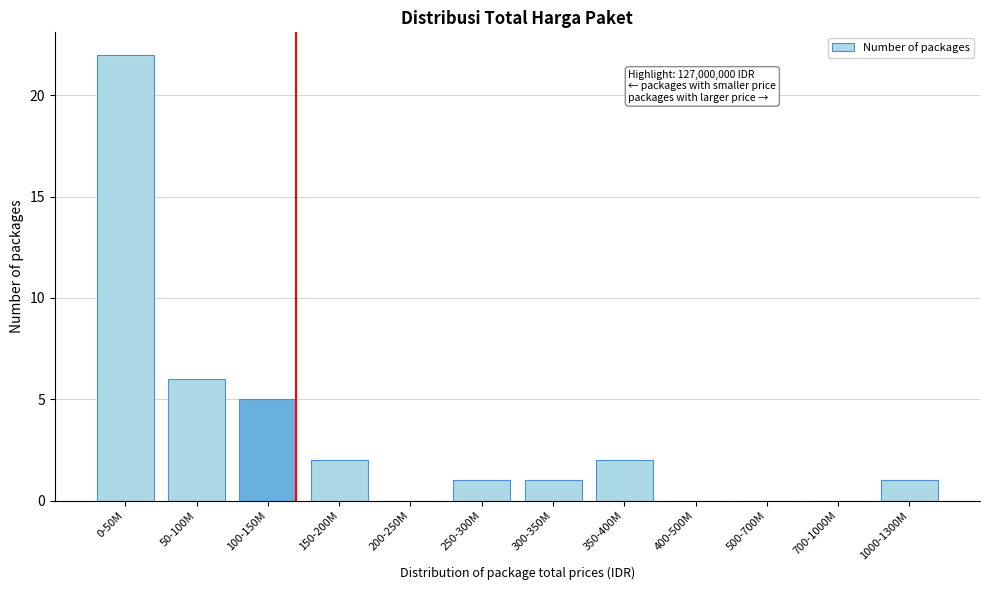

Reading left to right, transcribe all the data shown in this chart.

0-50M=22	50-100M=6	100-150M=5	150-200M=2	200-250M=0	250-300M=1	300-350M=1	350-400M=2	400-500M=0	500-700M=0	700-1000M=0	1000-1300M=1